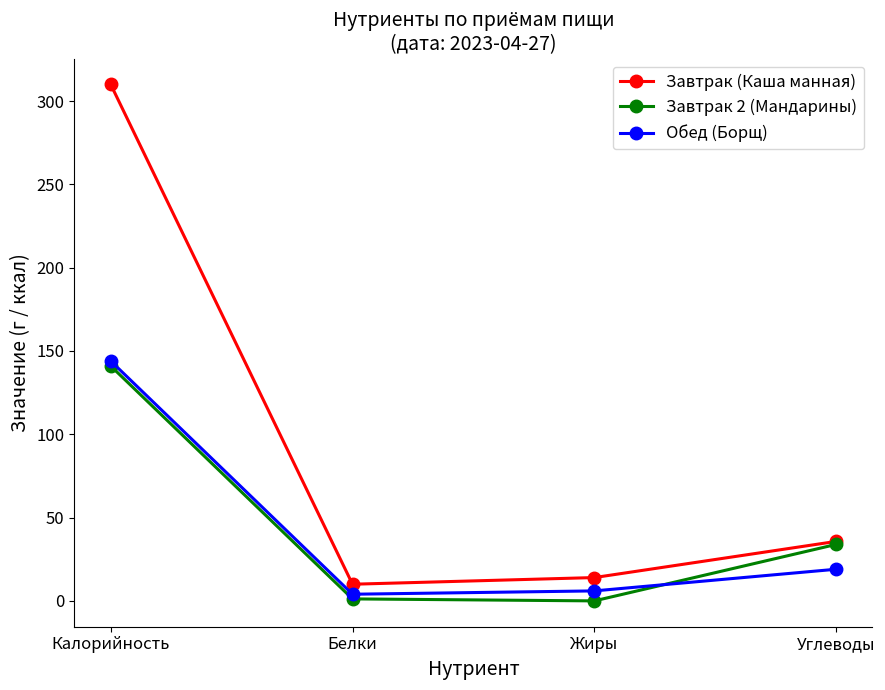

Which series has the largest total across all categories?

Завтрак (Каша манная)